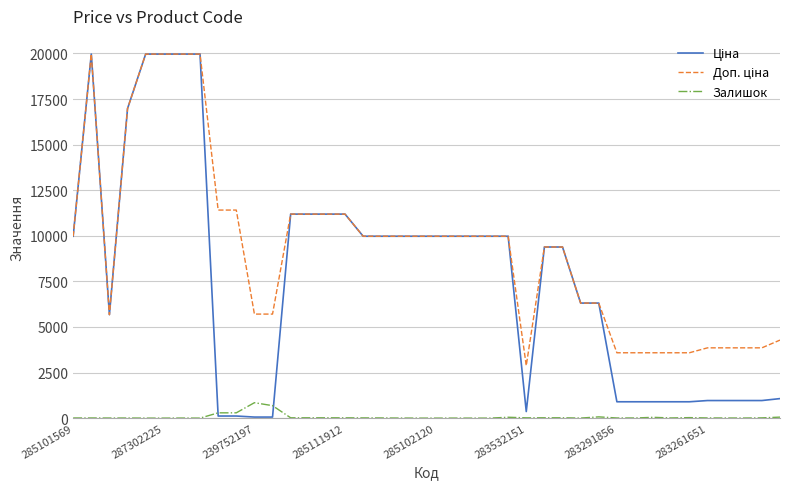

What is the maximum value shown in the chart?

19964.2